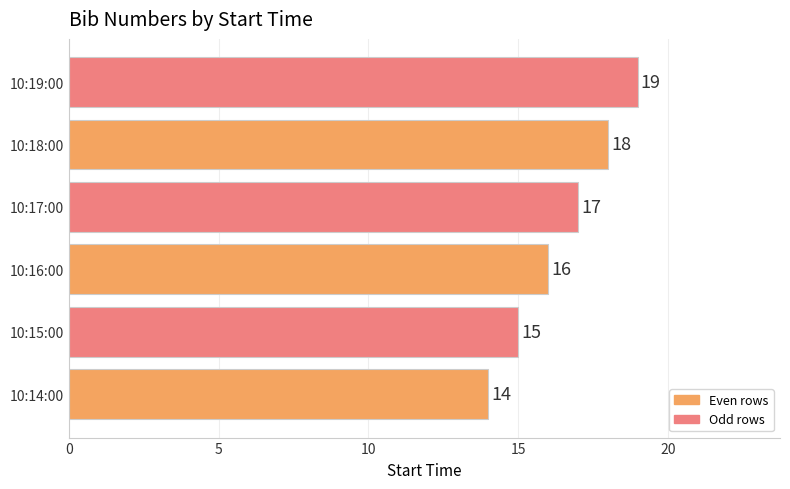

What is the maximum value shown in the chart?

19